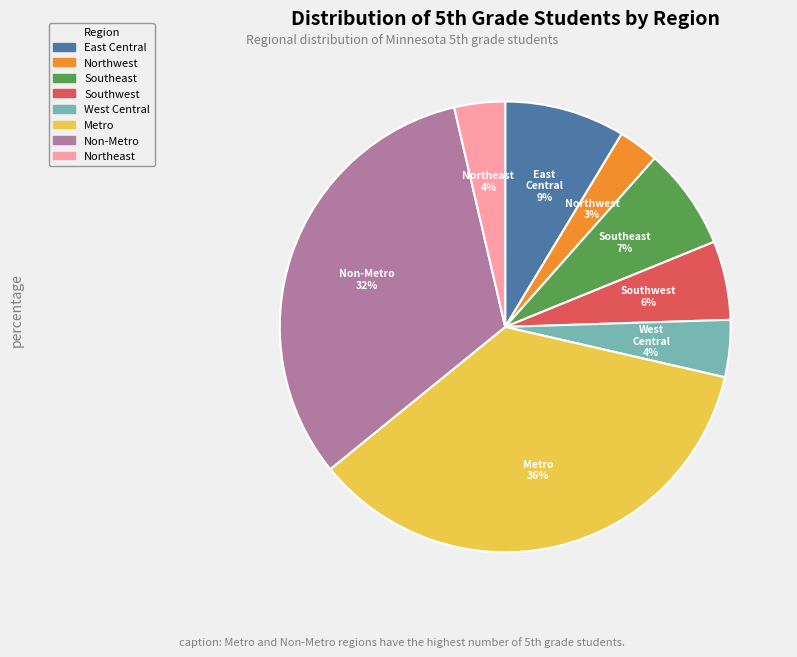

Is it true that Northwest is 3% of the pie?

True